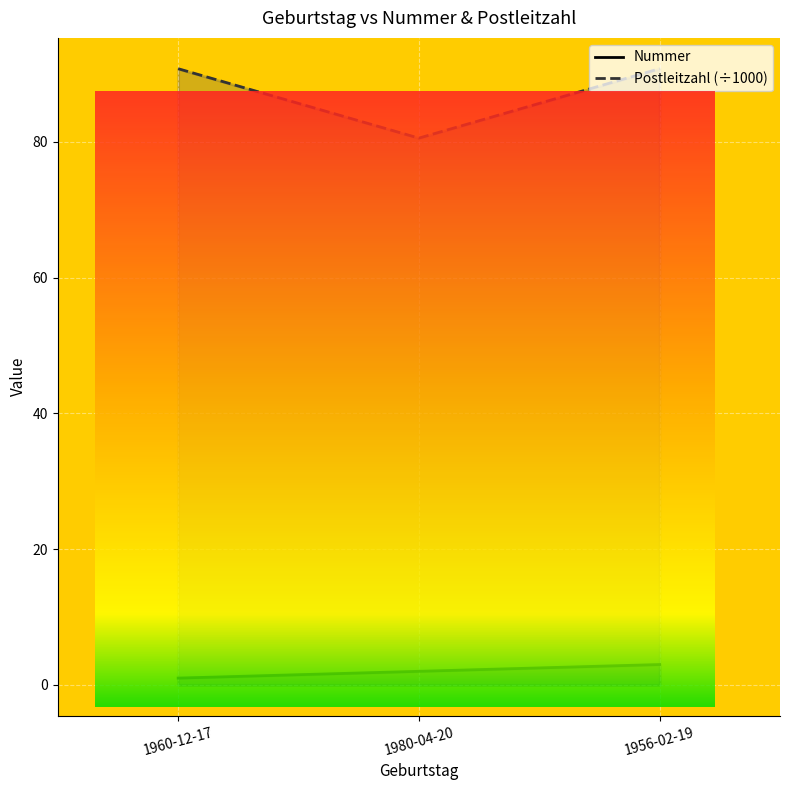

Which has a higher value, 1960-12-17 or 1956-02-19?

1956-02-19